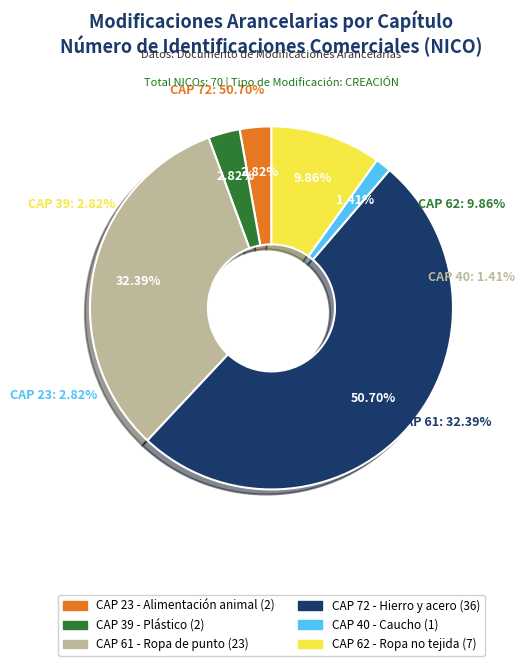

Rank the categories by value from highest to lowest.

72, 61, 62, 23, 39, 40